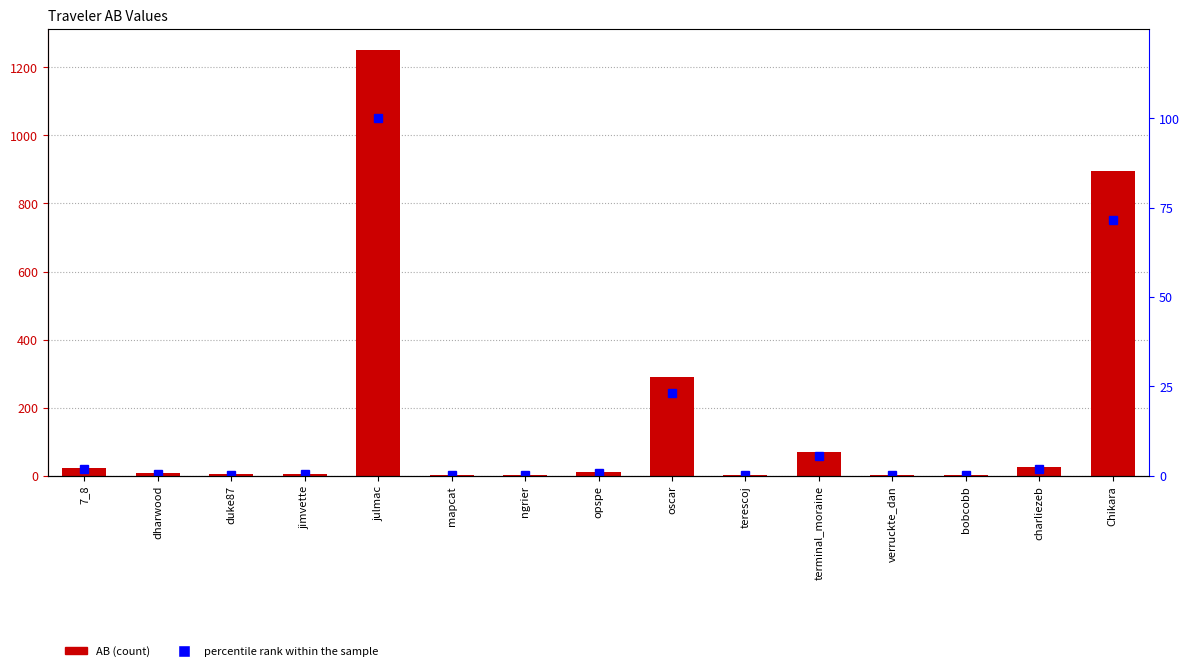

What is the label of the 5th bar from the left?

julmac